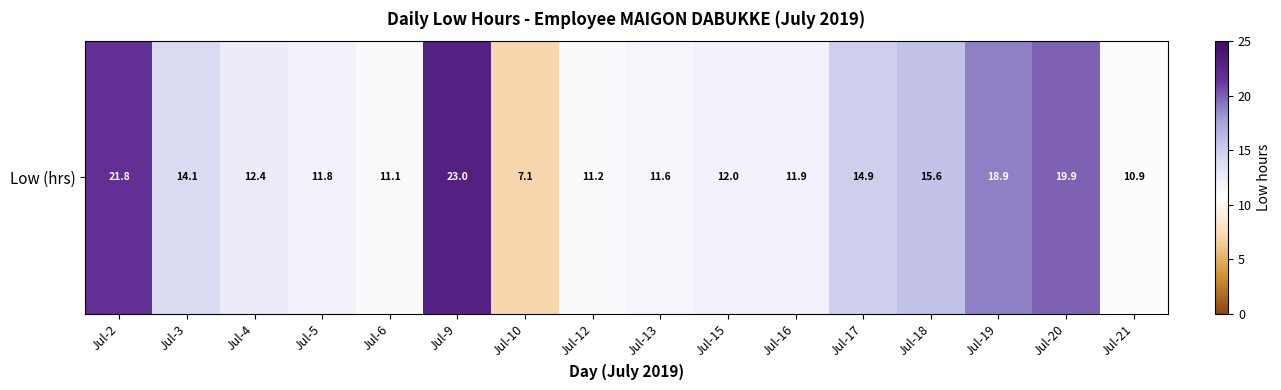

What is the greatest value displayed?

23.0